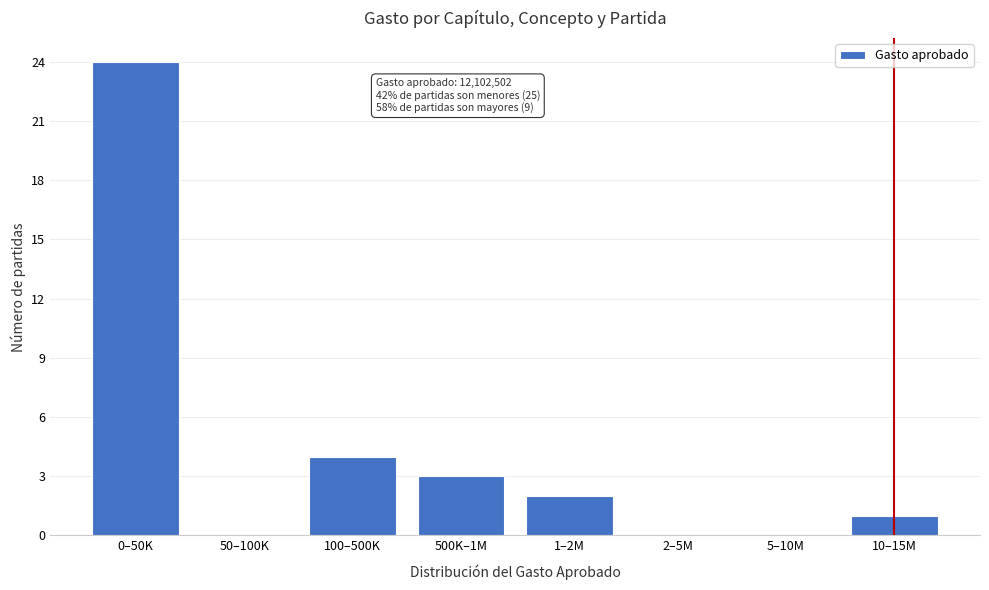

Reading left to right, list all the values displayed in this chart.

0–50K=24	50–100K=0	100–500K=4	500K–1M=3	1–2M=2	2–5M=0	5–10M=0	10–15M=1